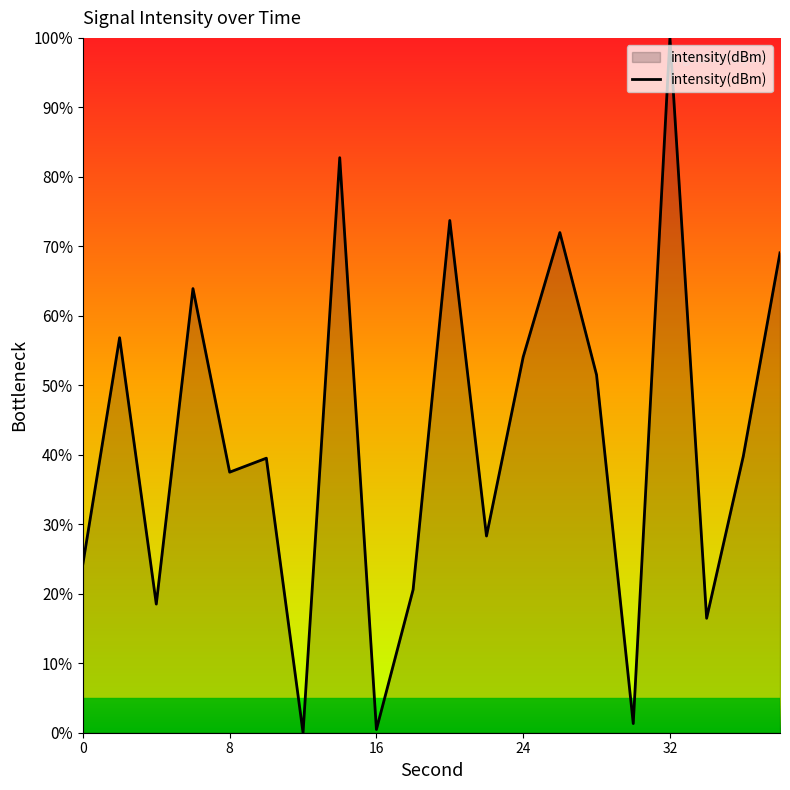

Count the number of data series in this chart.

1